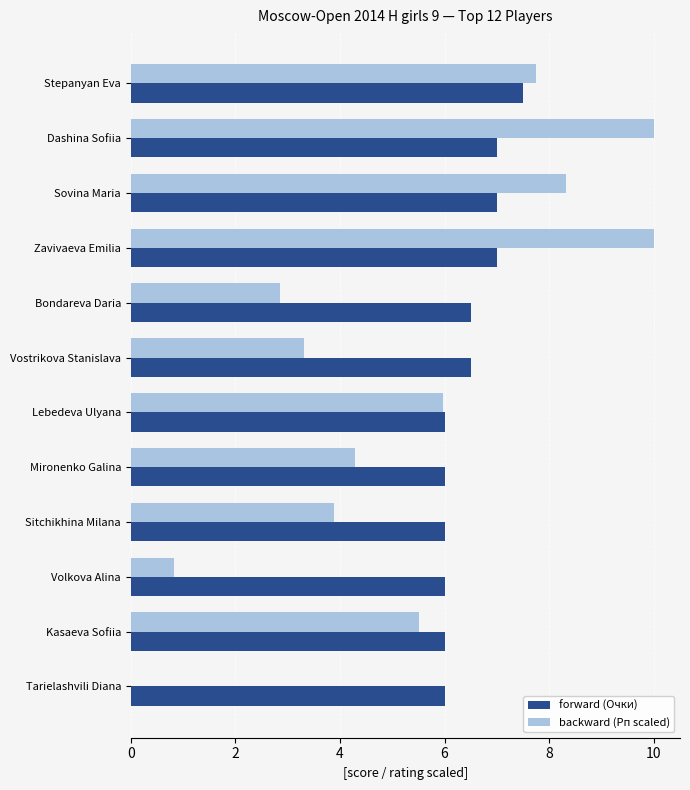

Is it true that forward (Очки) equals 2.0 at Sitchikhina Milana?

False